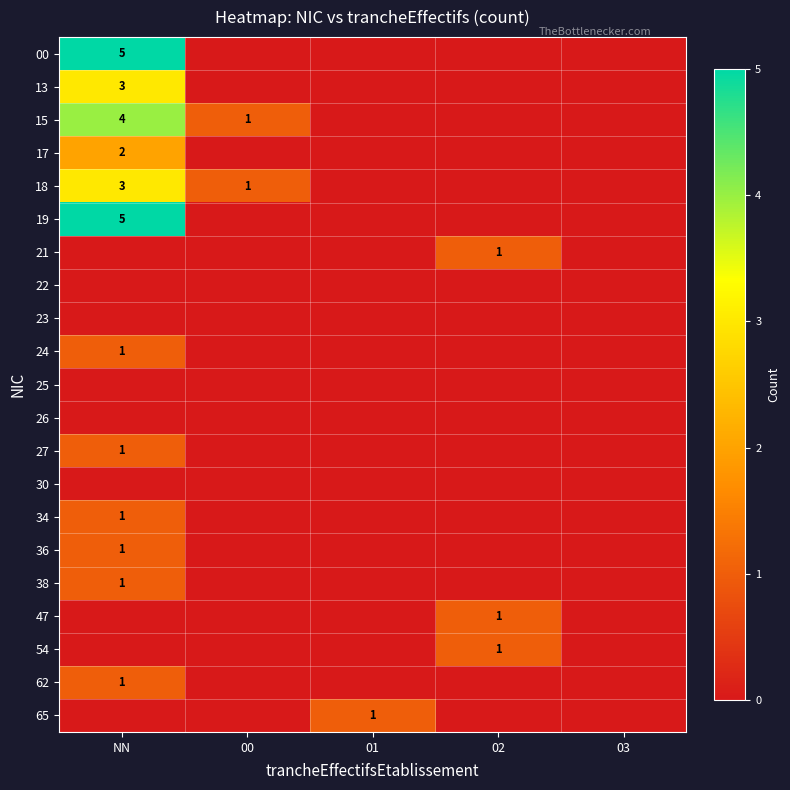

Is it true that 34 equals 1 at NN?

True